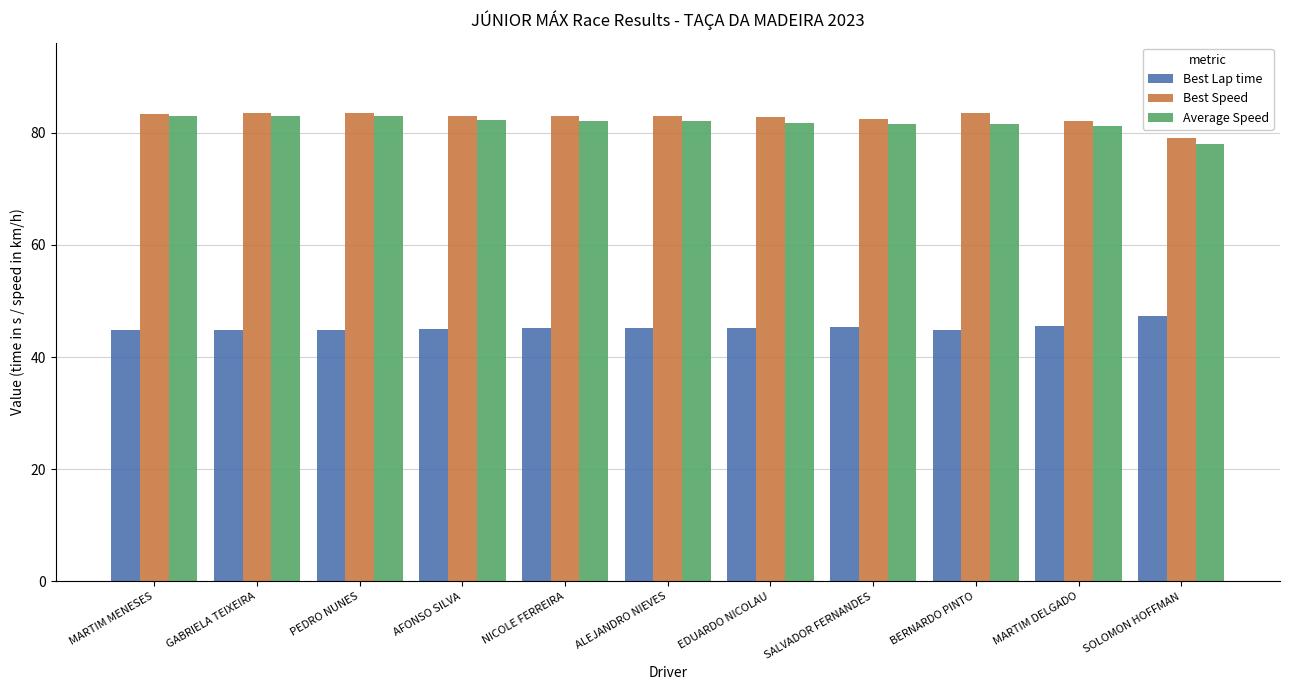

Is it true that Average Speed equals 126.8 at SALVADOR FERNANDES?

False